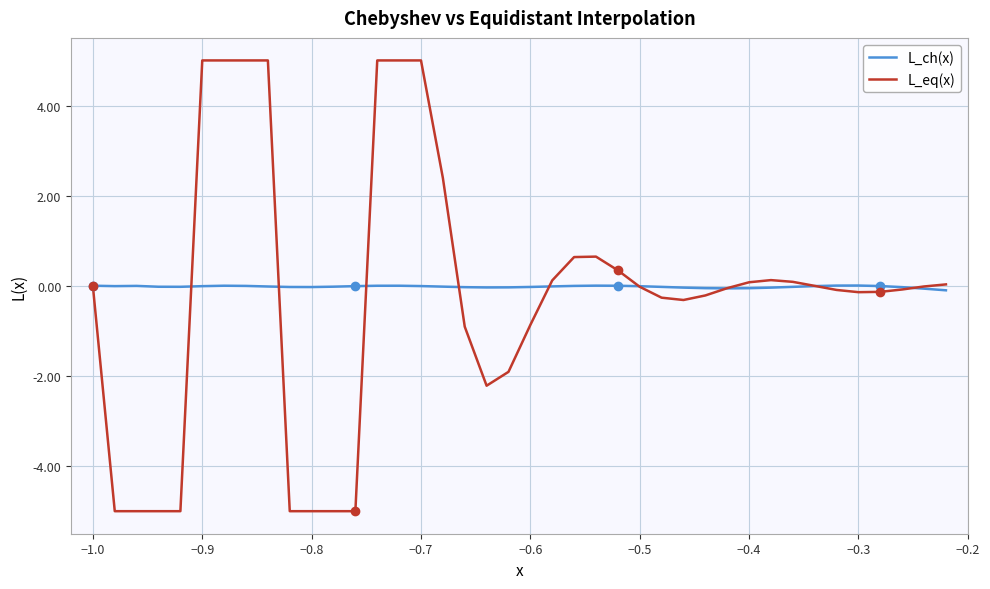

At how many categories does at least one series exceed -4?

40